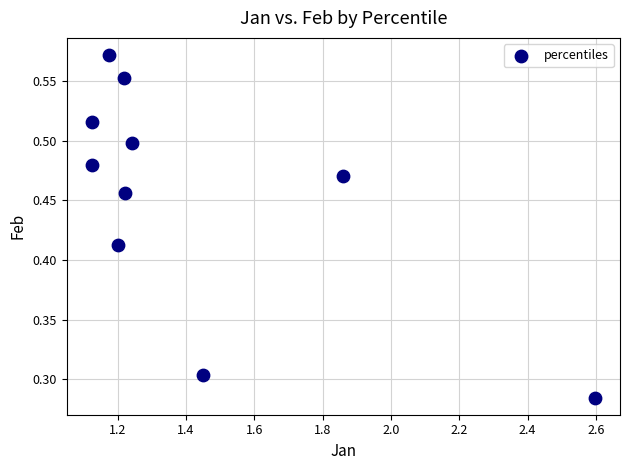

What is the range of X values (max minus min)?

1.5